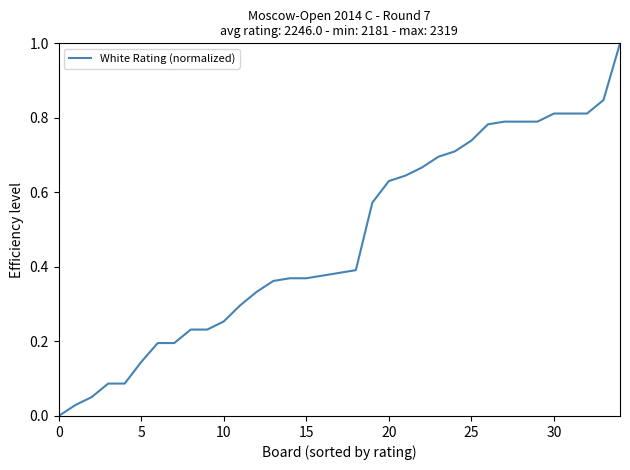

Does the chart display data point markers on the line(s)?

No